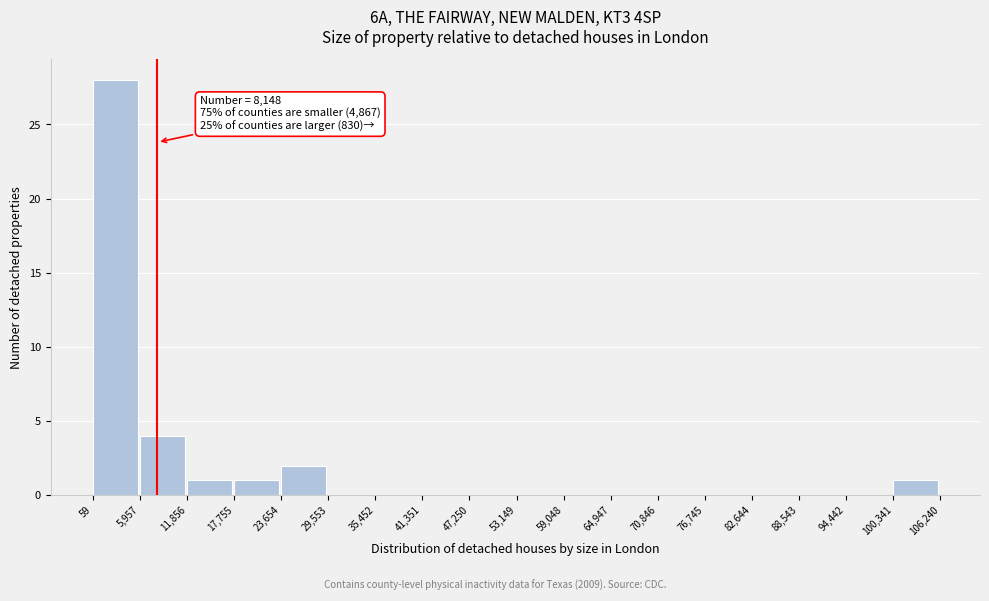

Over which range of the x-axis is the bar tallest?

59 to 5,957